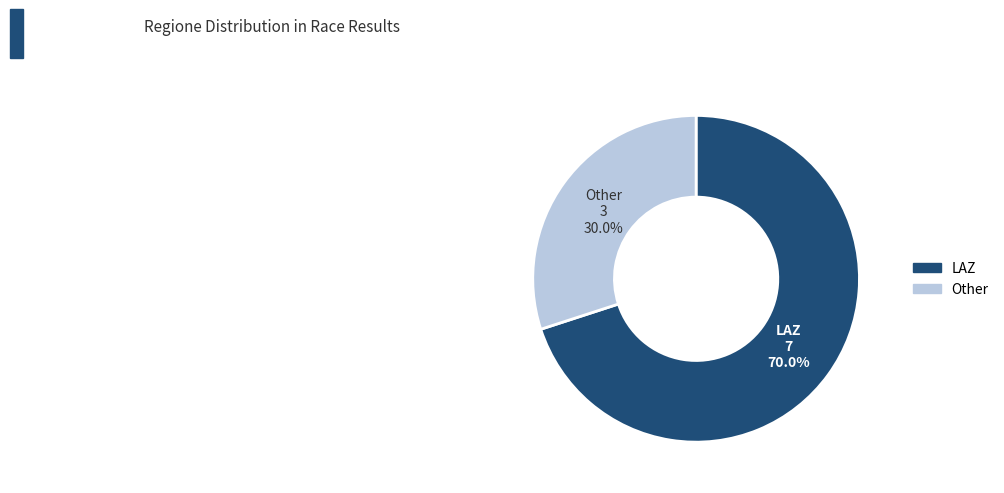

Which category has the biggest portion of the pie?

LAZ